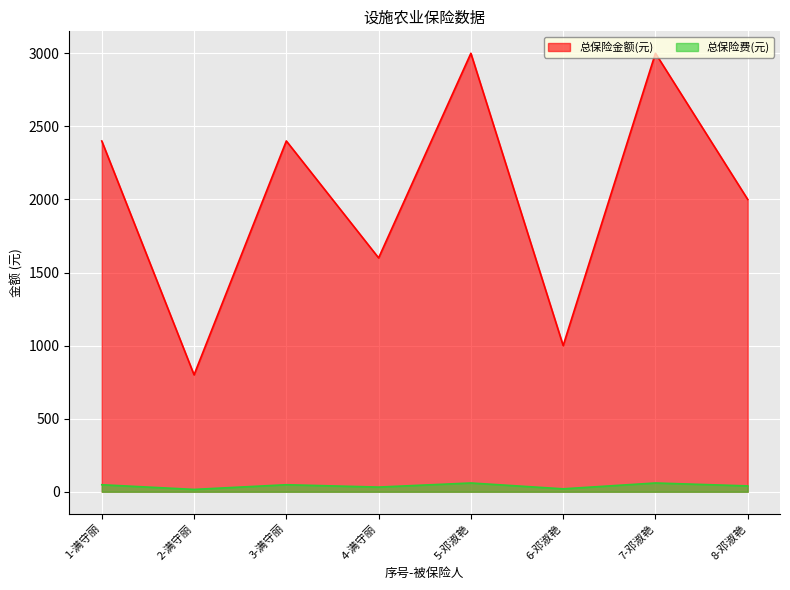

At which label does 总保险金额(元) first exceed 2400?

5-邓淑艳